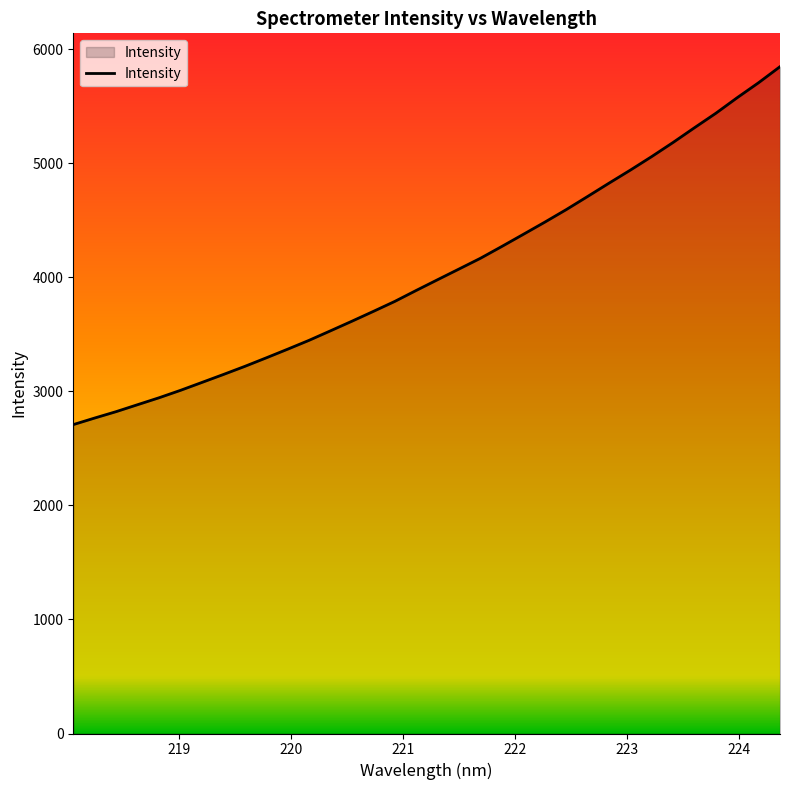

What is the smallest value displayed?

2708.6